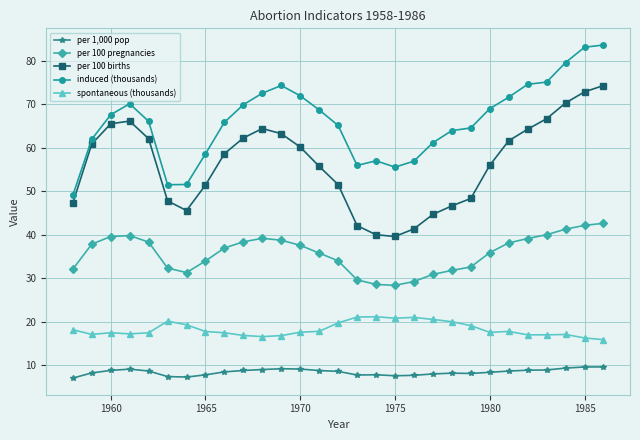

What is the minimum value for per 1,000 pop?

7.1